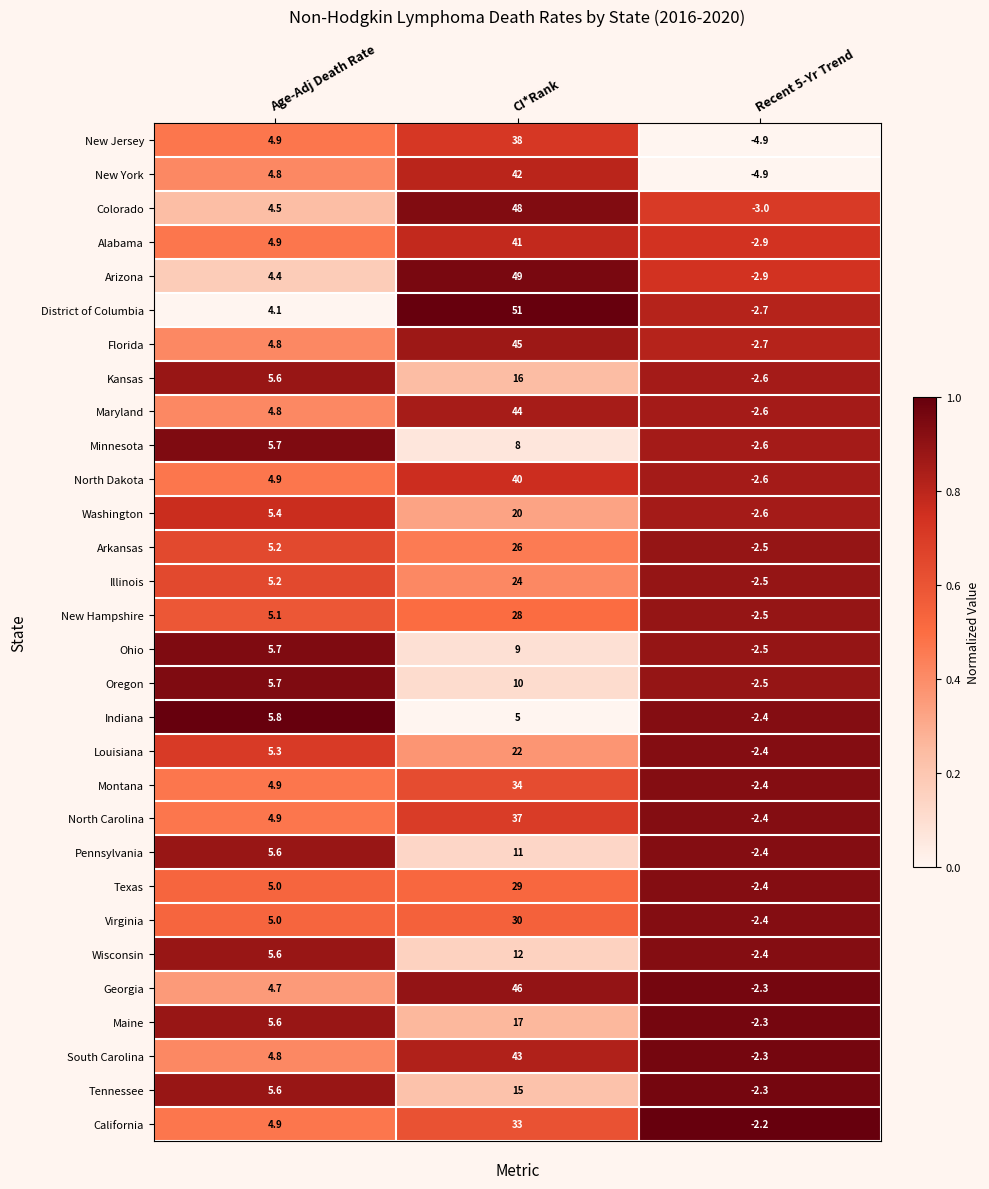

What is the difference between the highest and lowest values at Age-Adj Death Rate?

1.7